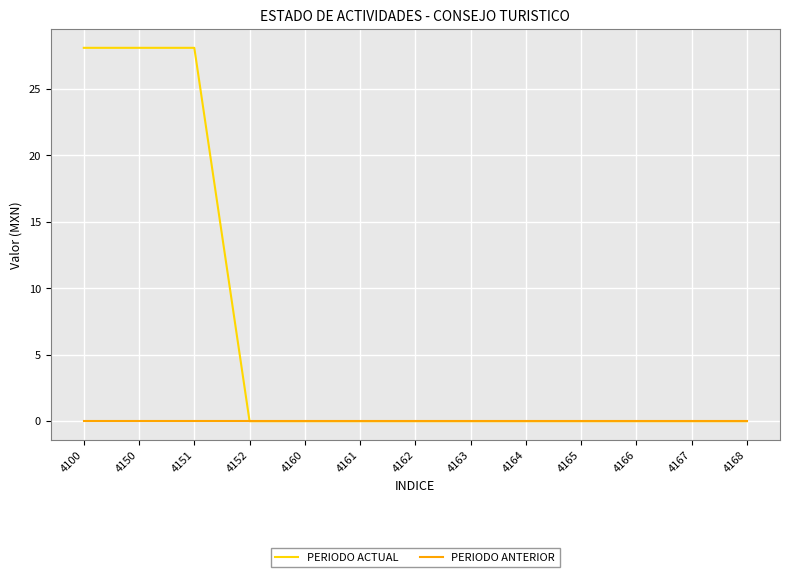

Which series has the widest spread of values?

PERIODO ACTUAL